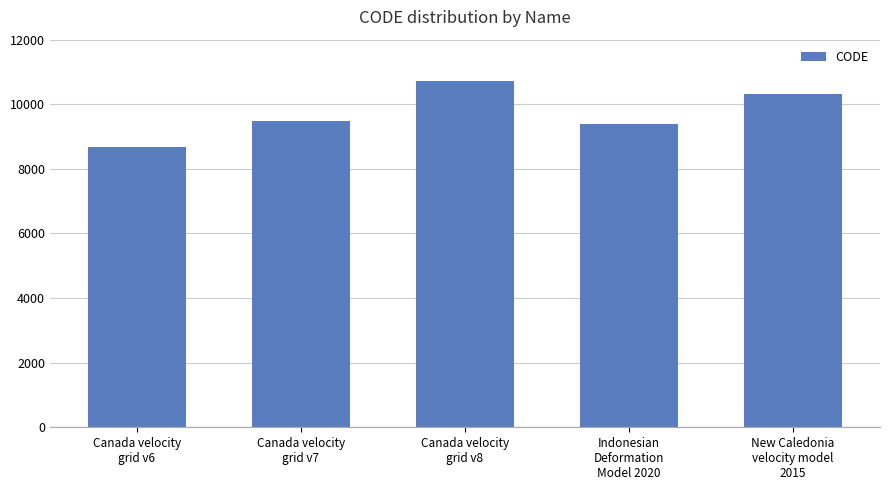

What is the average value?

9713